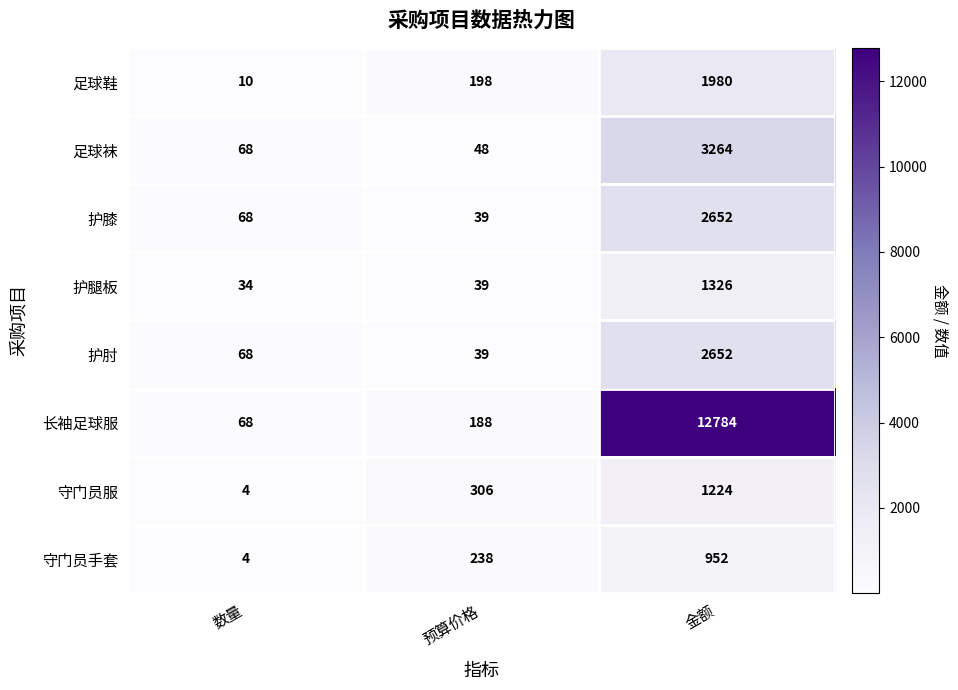

List the labels in order of 足球鞋 value, smallest first.

数量, 预算价格, 金额